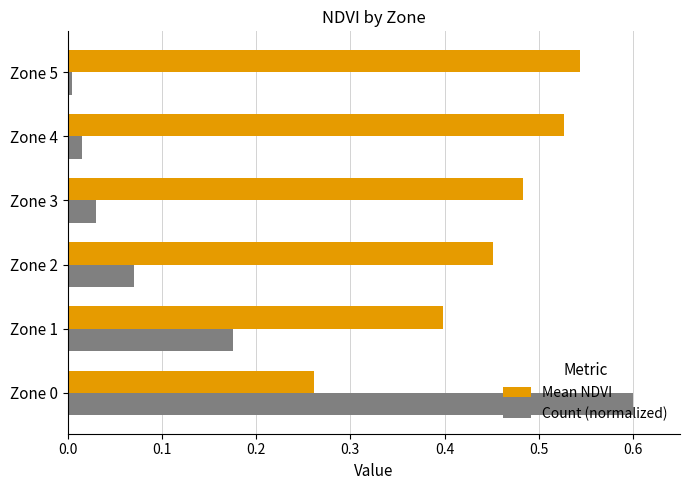

Is it true that Mean NDVI equals 0.7 at Zone 1?

False